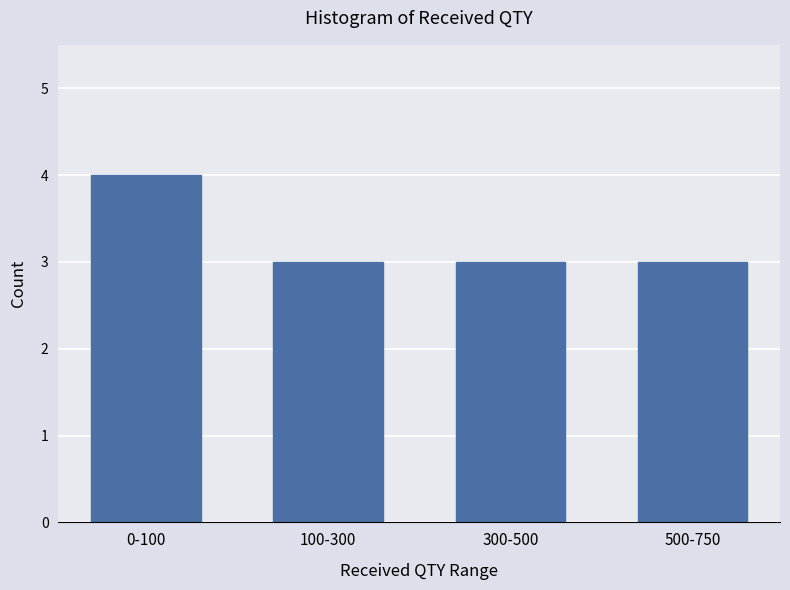

Reading right to left, transcribe all the data shown in this chart.

3	3	3	4